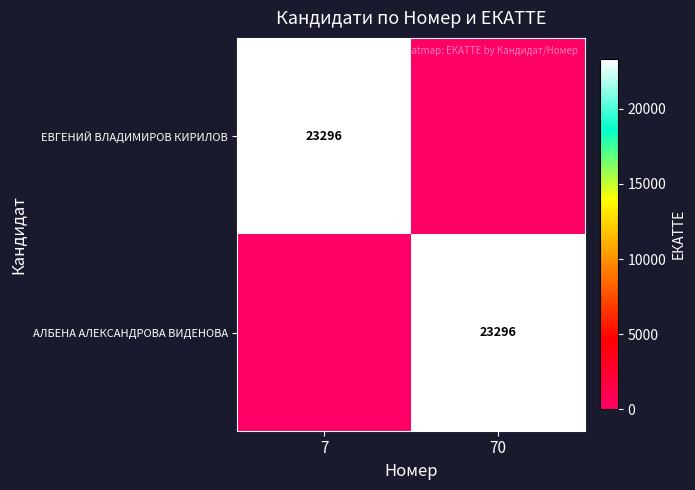

The АЛБЕНА АЛЕКСАНДРОВА ВИДЕНОВА series shows 23296 at 70. True or false?

True